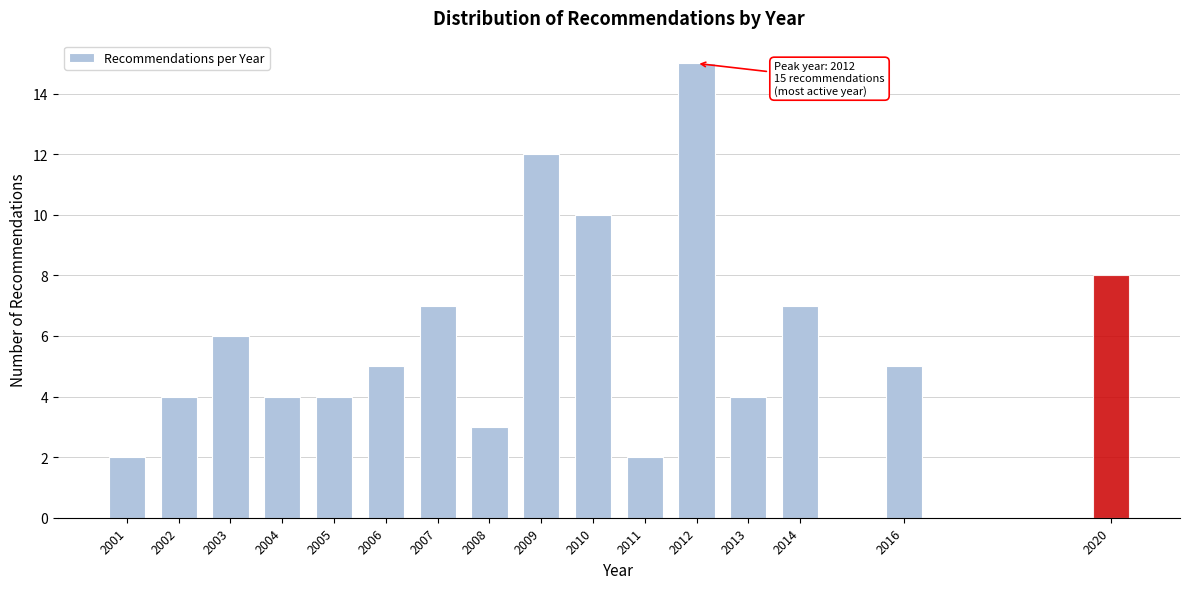

Reading left to right, list all the values displayed in this chart.

2	4	6	4	4	5	7	3	12	10	2	15	4	7	5	8